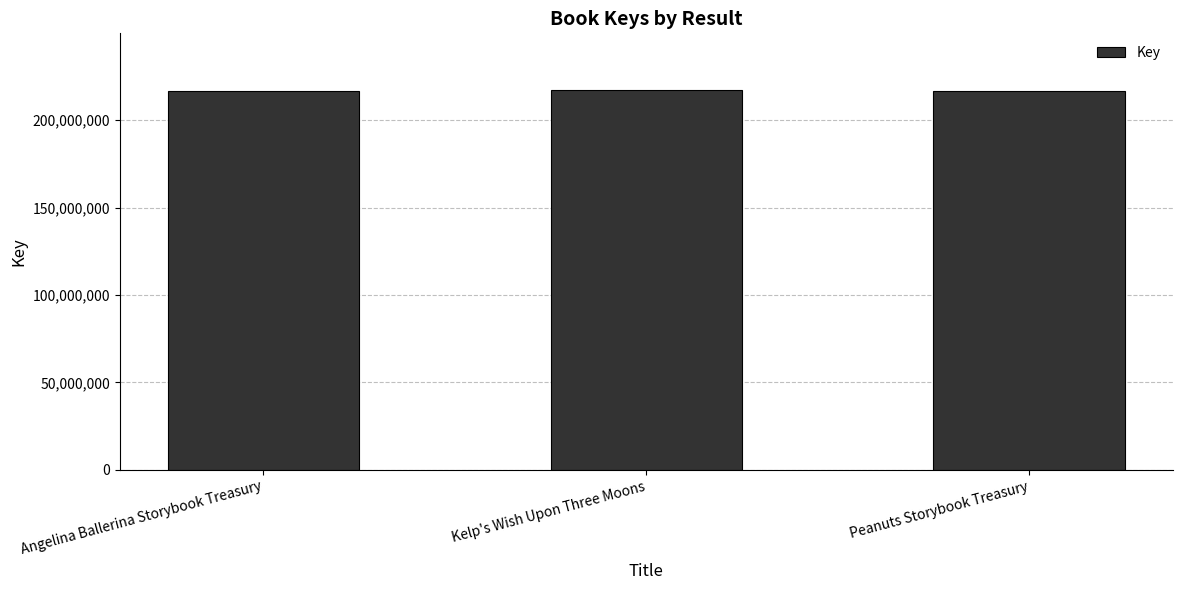

Approximately how many times larger is the value at Peanuts Storybook Treasury compared to Angelina Ballerina Storybook Treasury?

1.0